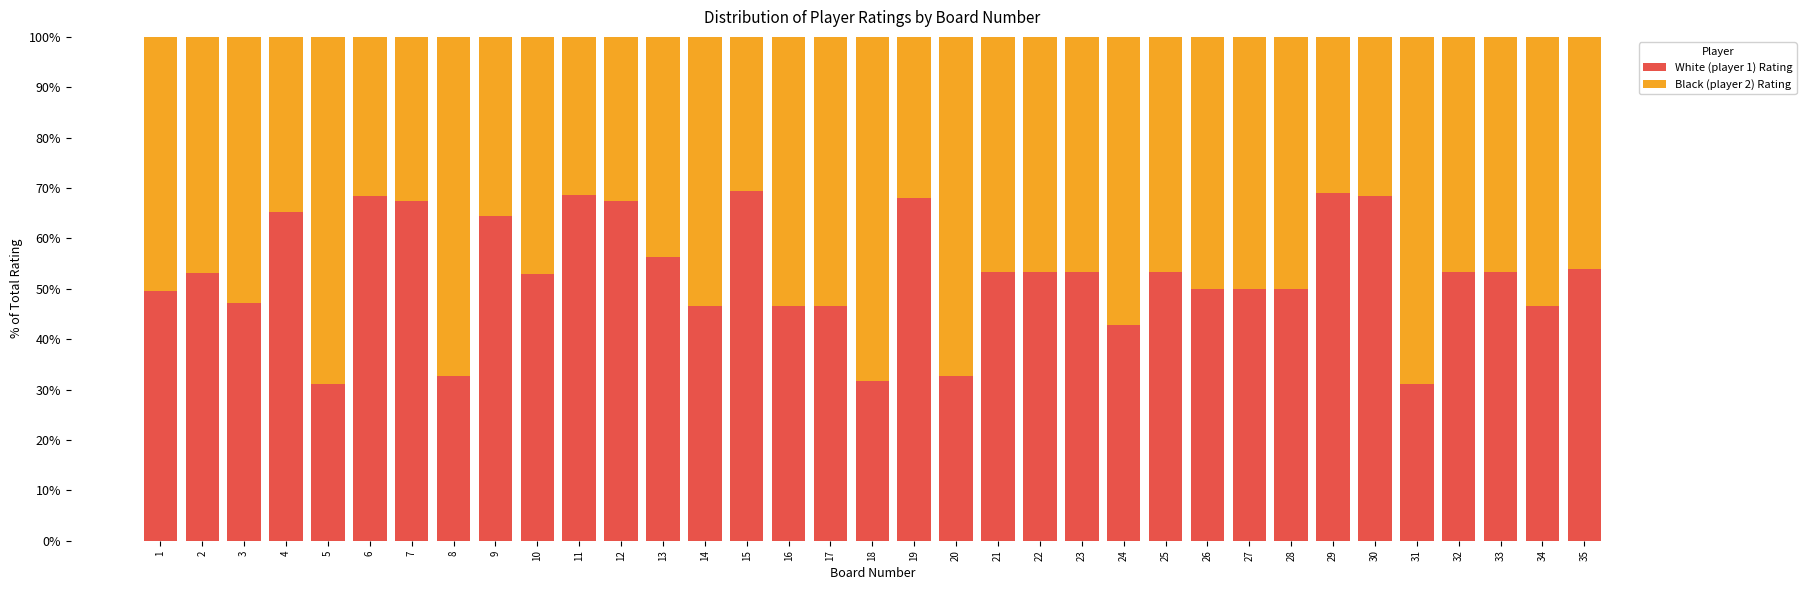

The value of White (player 1) Rating at 24 is 42.9. True or false?

True